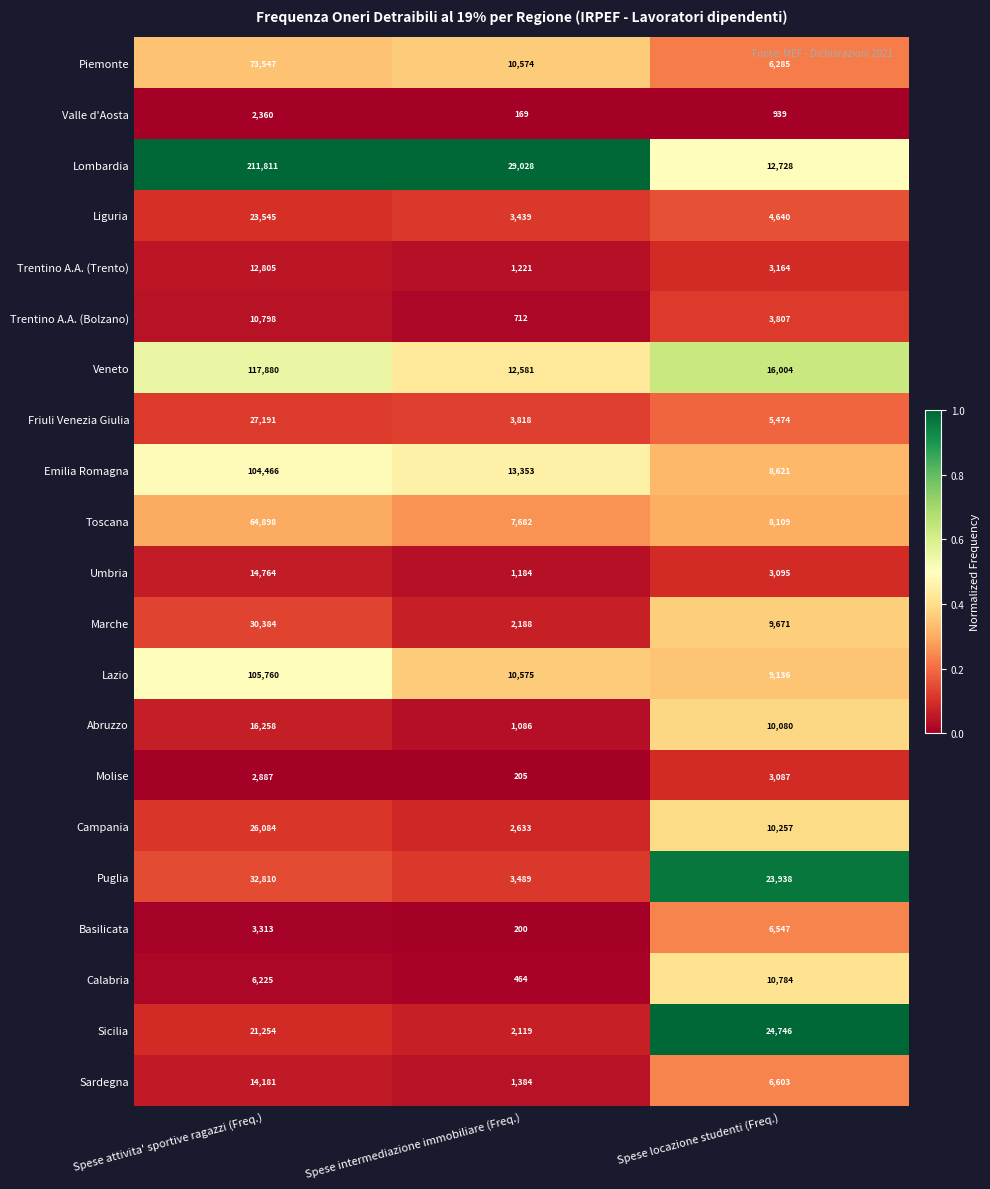

How many data points does each series have?

3